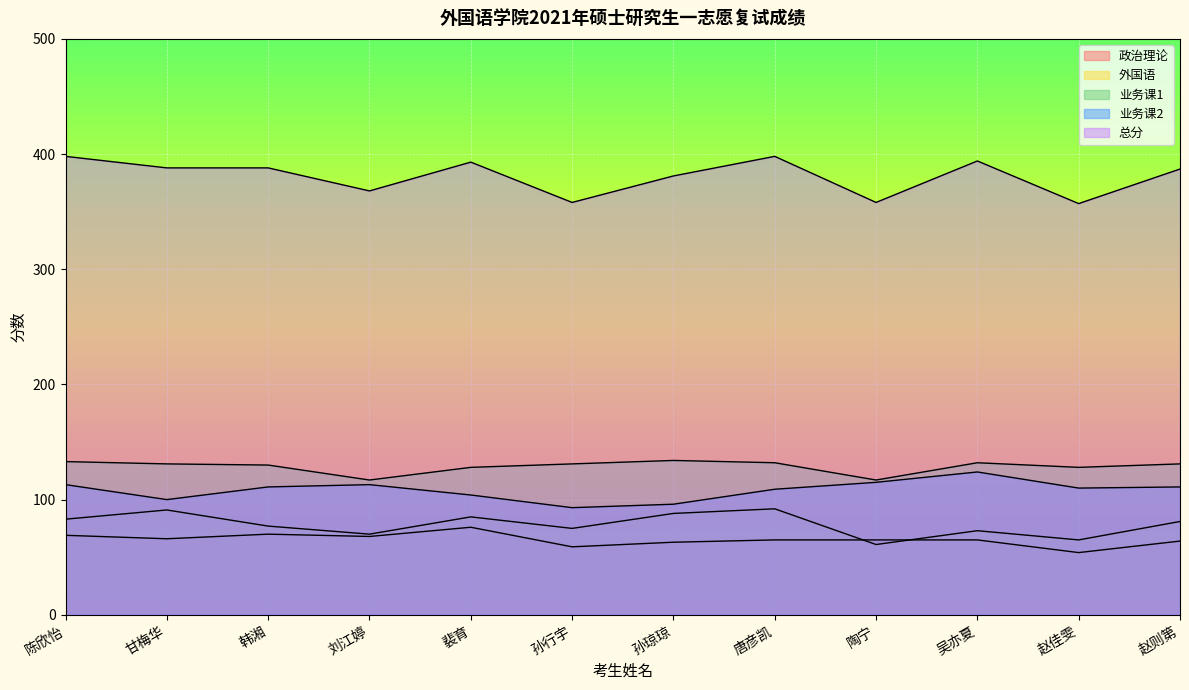

How many data points in 业务课1 are less than 131?

5